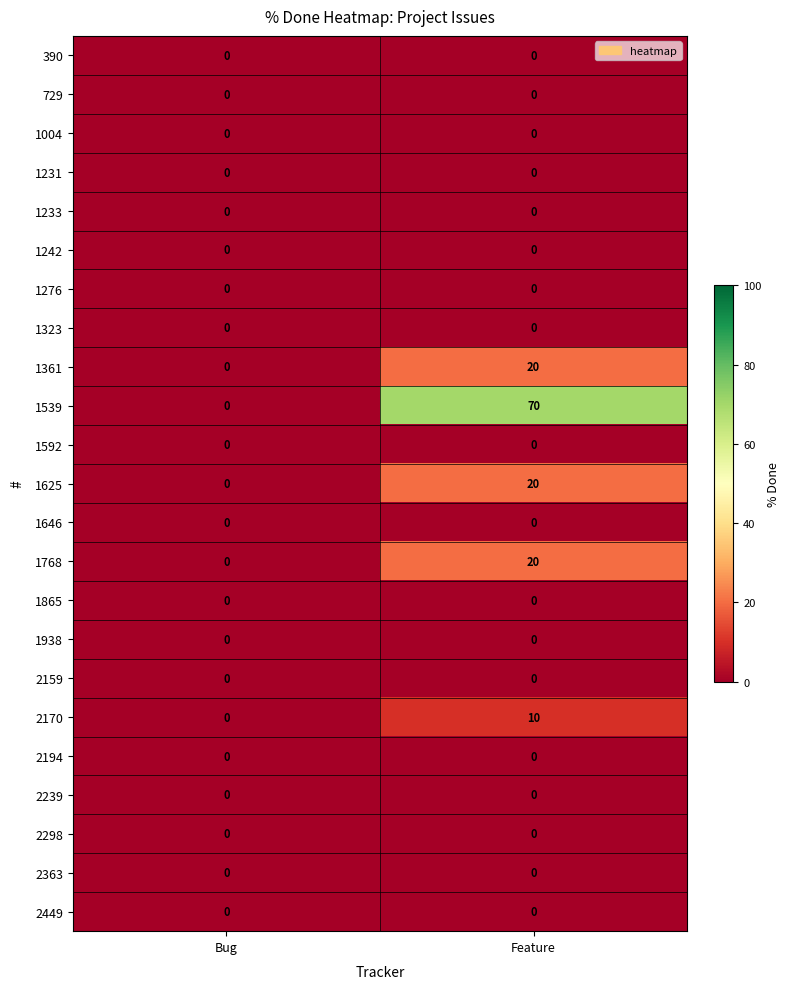

The value of 1938 at Bug is 0. True or false?

True